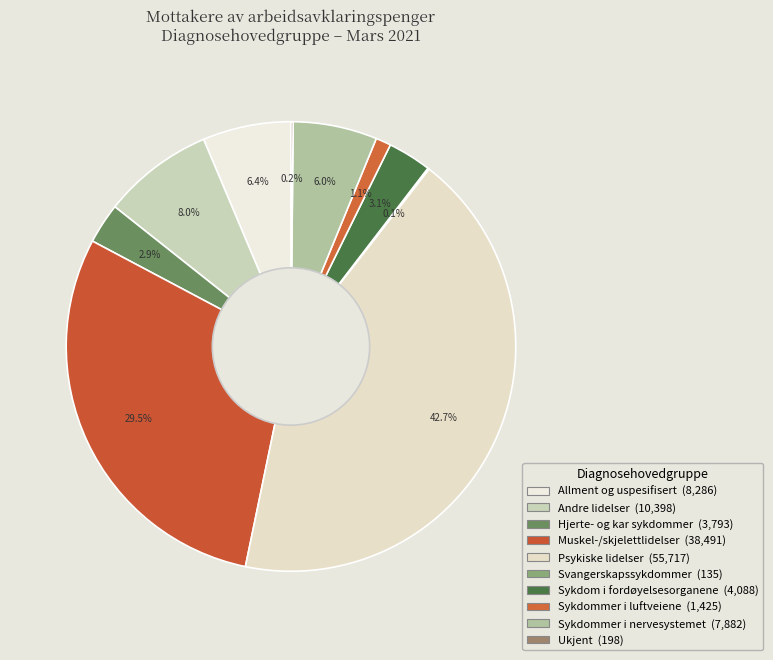

Which category has the biggest portion of the pie?

Psykiske lidelser